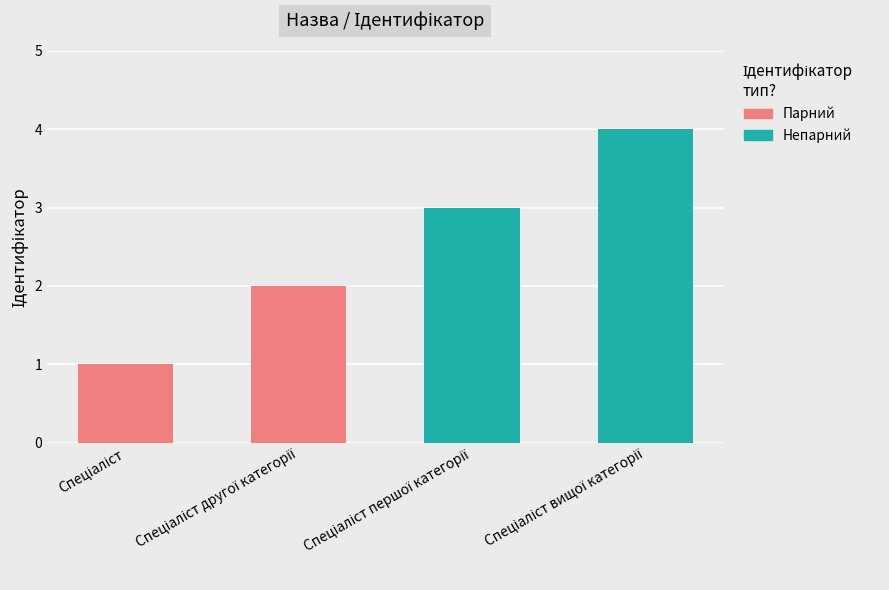

The value at Спеціаліст другої категорії is 2. True or false?

True